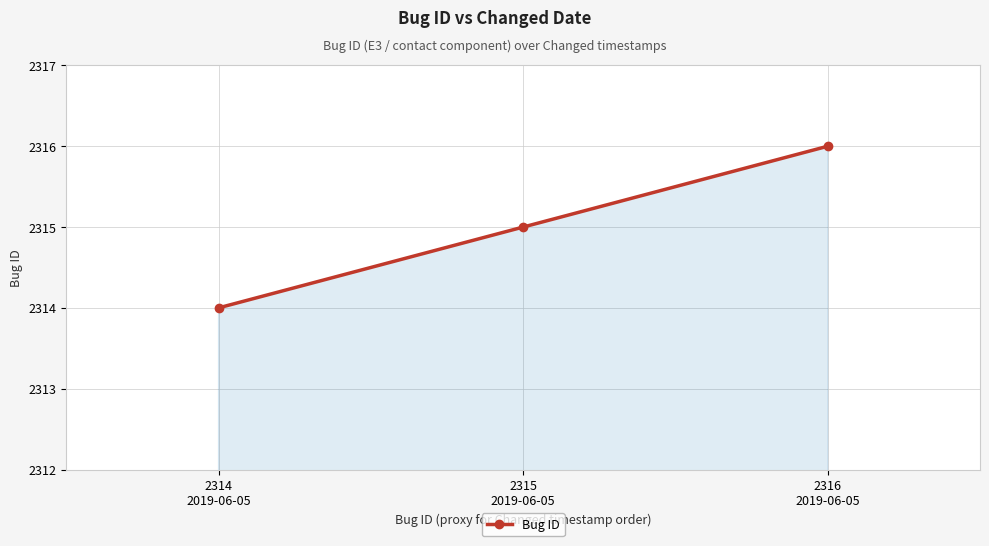

What is the change in value from 2314
2019-06-05 to 2315
2019-06-05?

+1